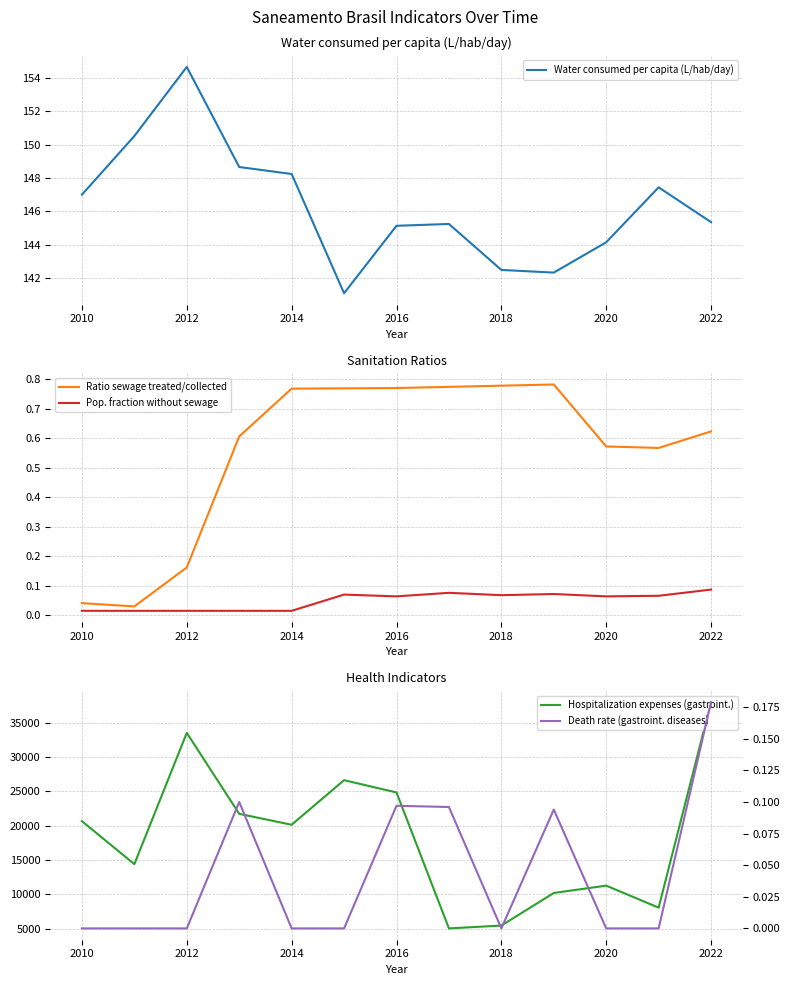

Which series has the largest range (max minus min)?

Hospitalization expenses (gastroint.)